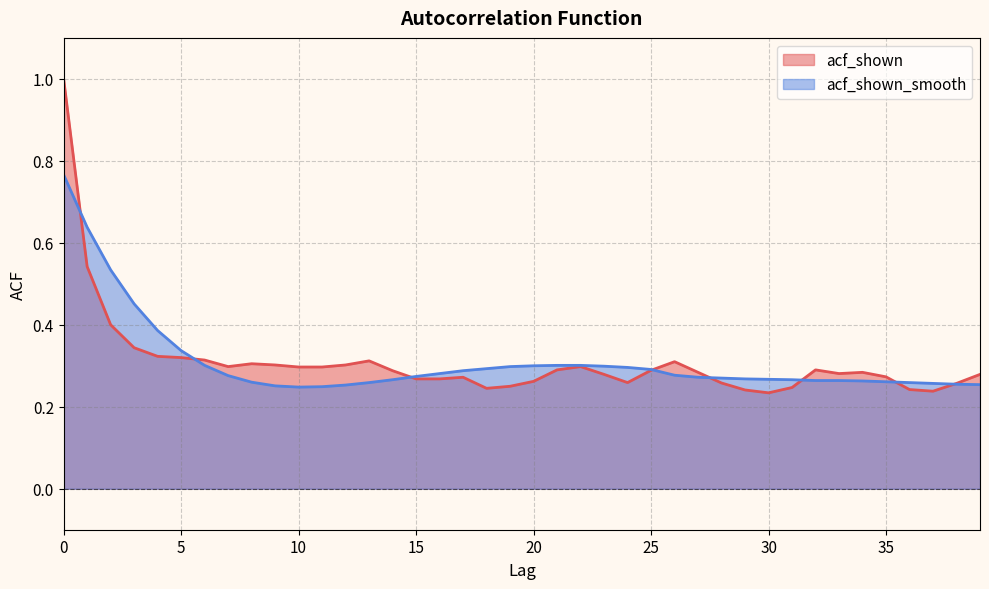

What is the total value across all series at 23?

0.6